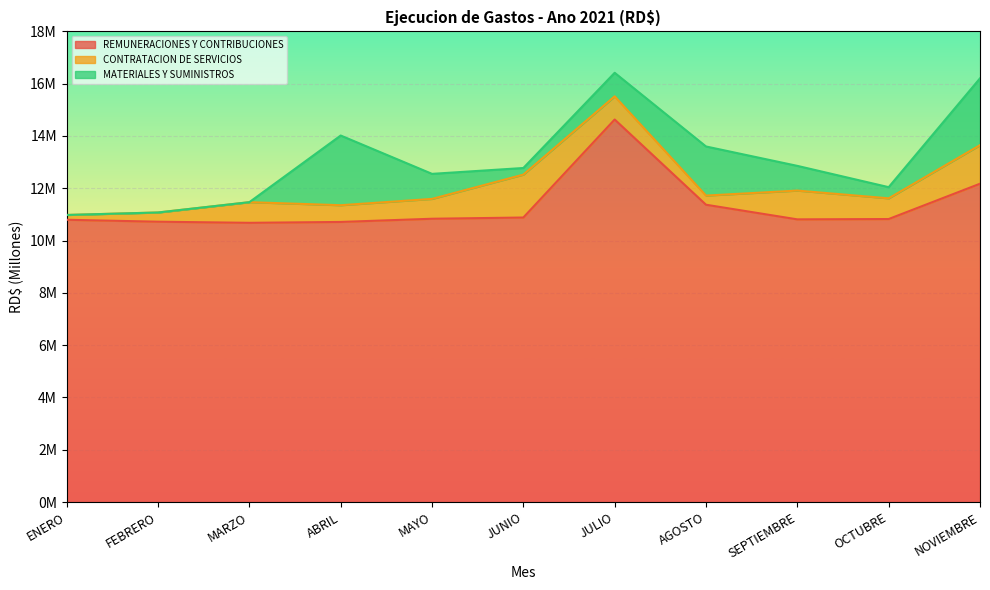

List the labels in order of MATERIALES Y SUMINISTROS value, smallest first.

ENERO, FEBRERO, MARZO, JUNIO, OCTUBRE, JULIO, SEPTIEMBRE, MAYO, AGOSTO, NOVIEMBRE, ABRIL